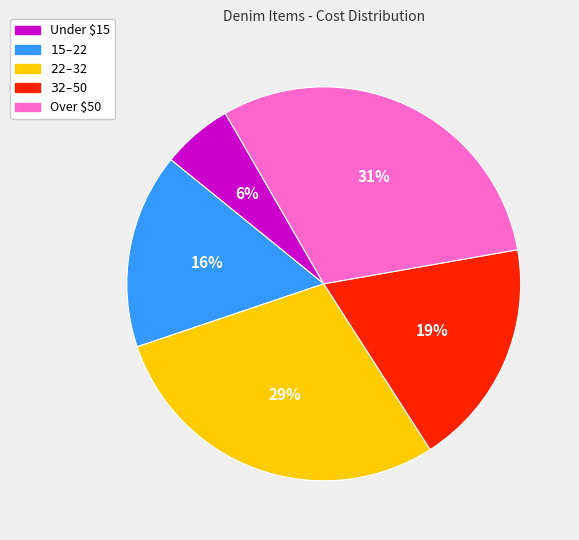

Does any single category account for the majority?

No